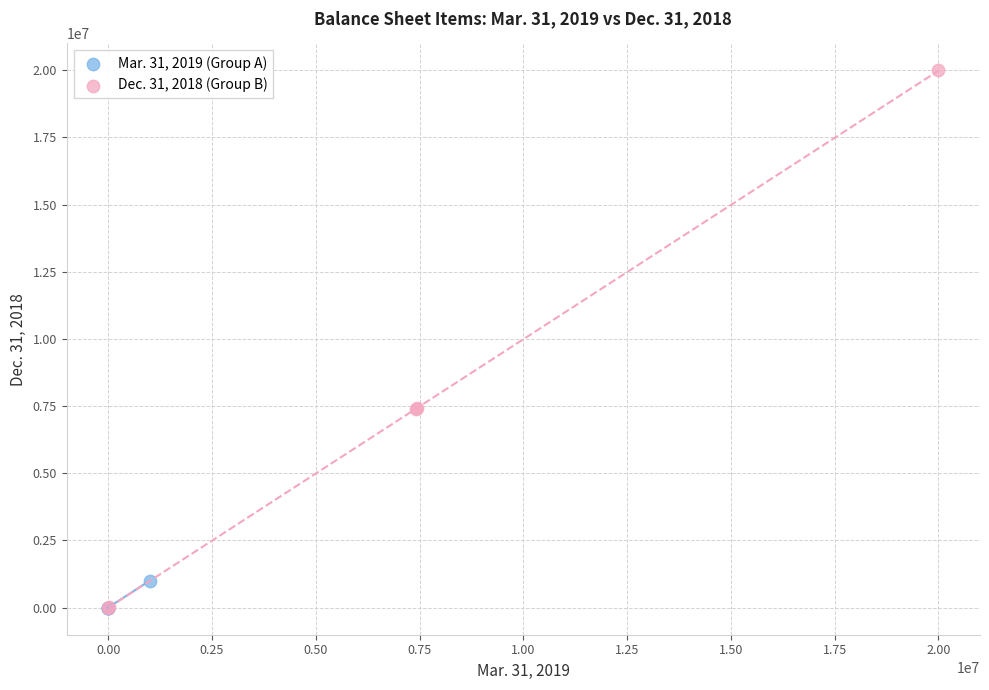

Which series contains the highest Y value?

Dec. 31, 2018 (Group B)